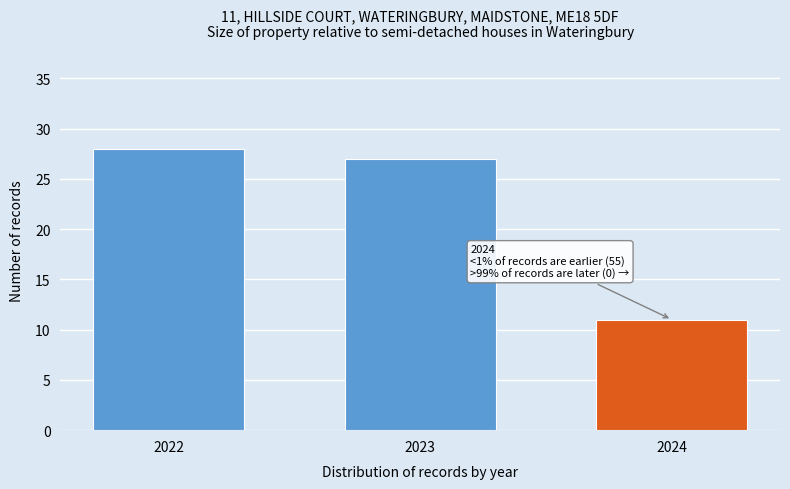

Reading left to right, list all the values displayed in this chart.

2022=28	2023=27	2024=11